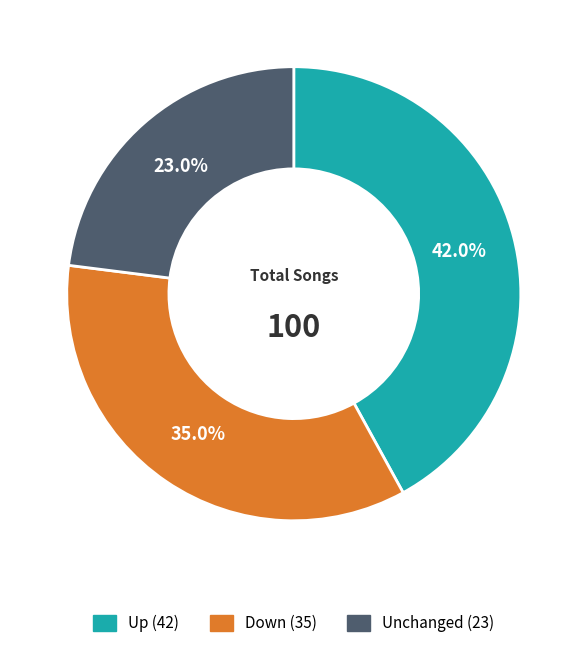

Is there a majority slice in this chart?

No